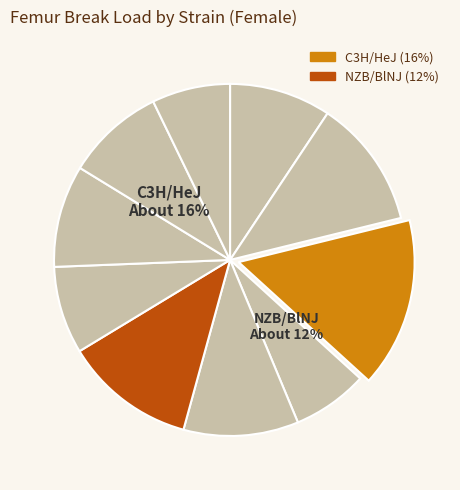

Count the number of slices in the pie.

10